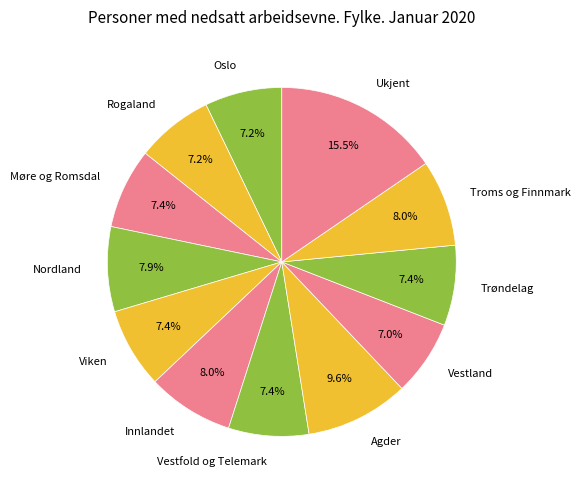

Is it true that Vestland is 7% of the pie?

True